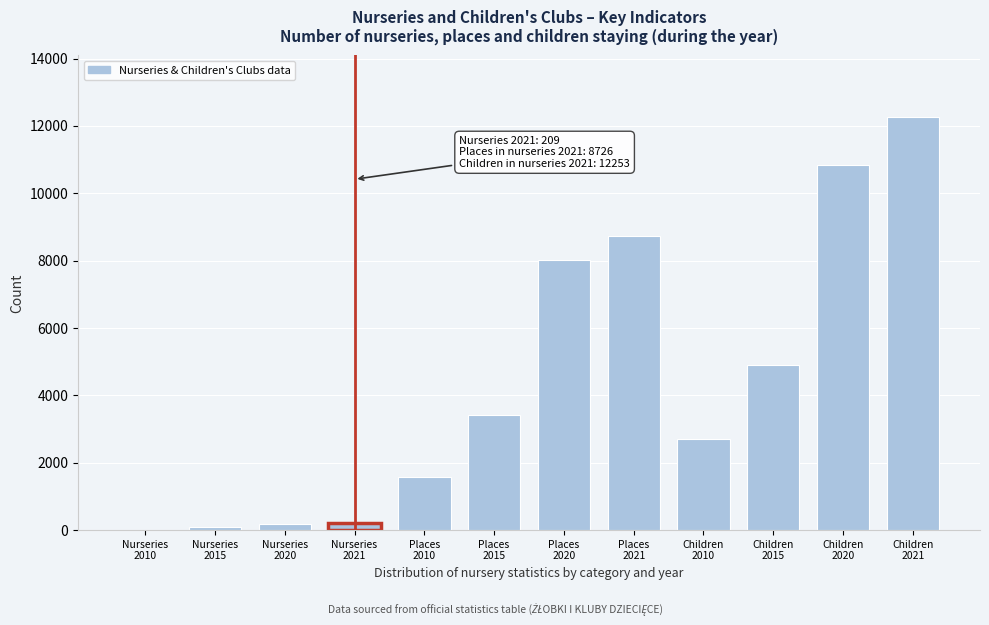

What is the greatest value displayed?

12253